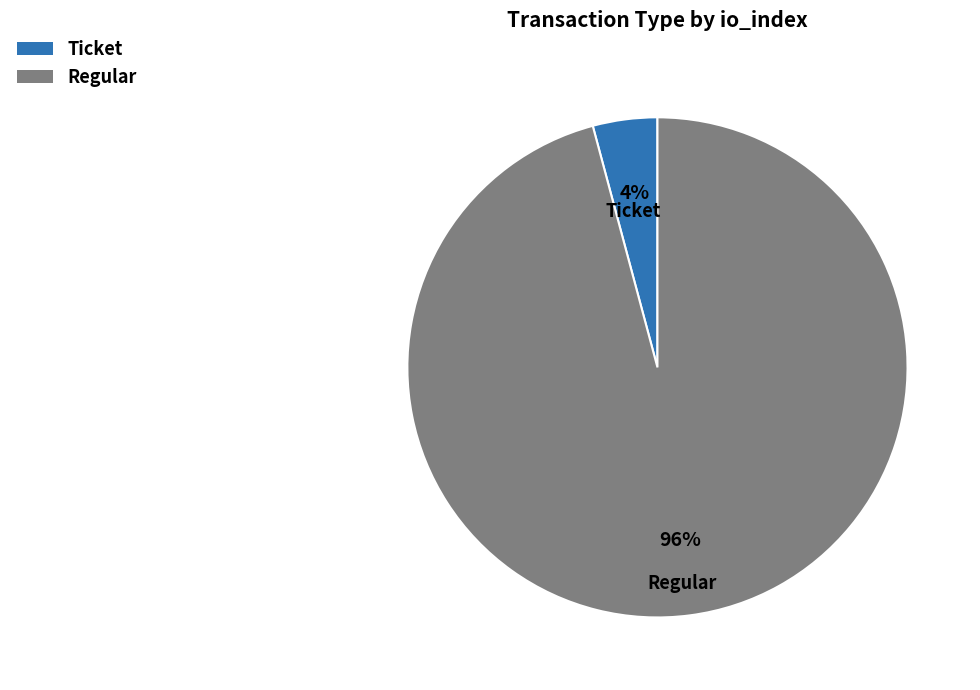

Is there any slice that represents more than half of the pie?

Yes